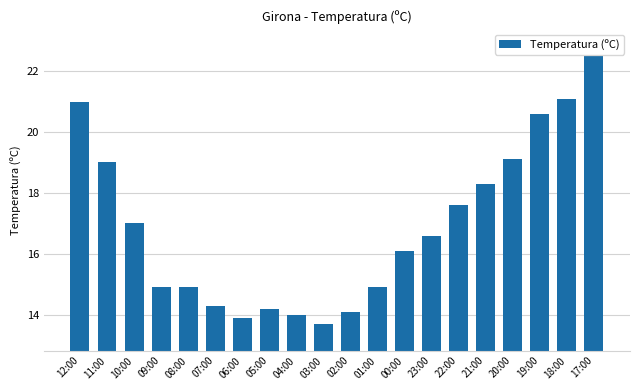

Where is the data nearest to the value 18?

21:00